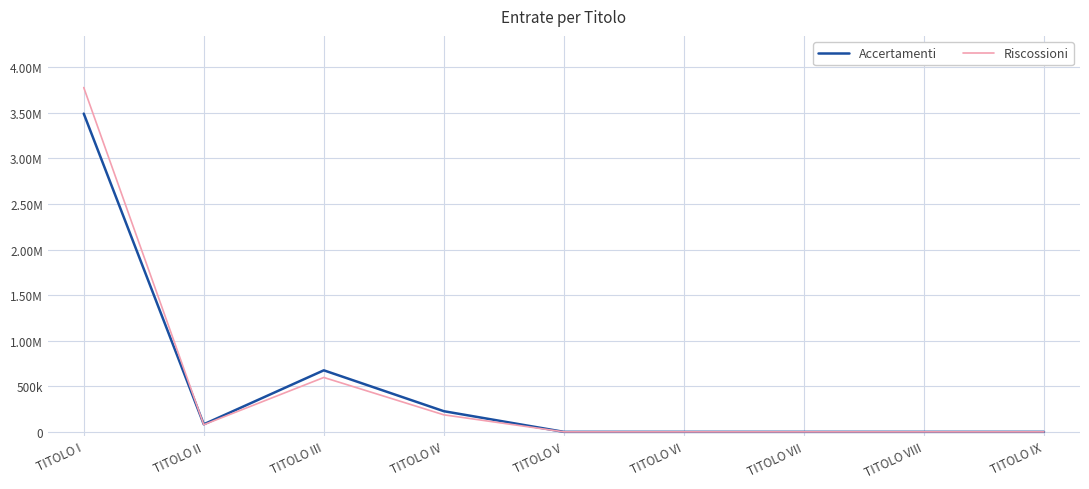

What position from the left is TITOLO III?

3